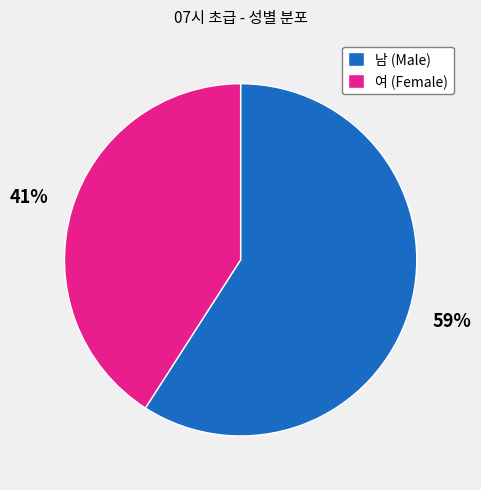

True or false: 남 accounts for 59% of the total.

True